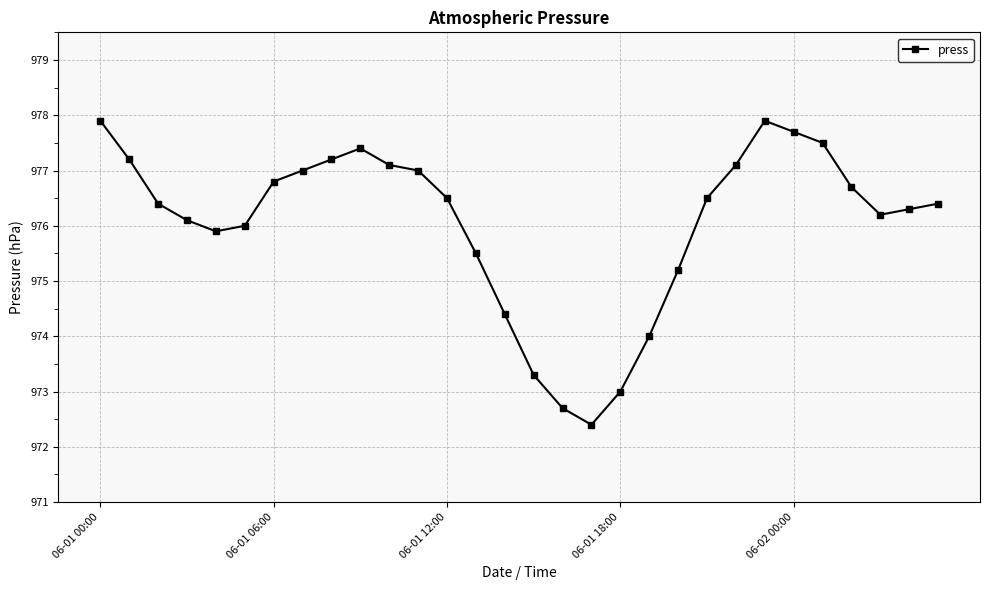

True or false: there are more than 0 points higher than both neighbors.

True